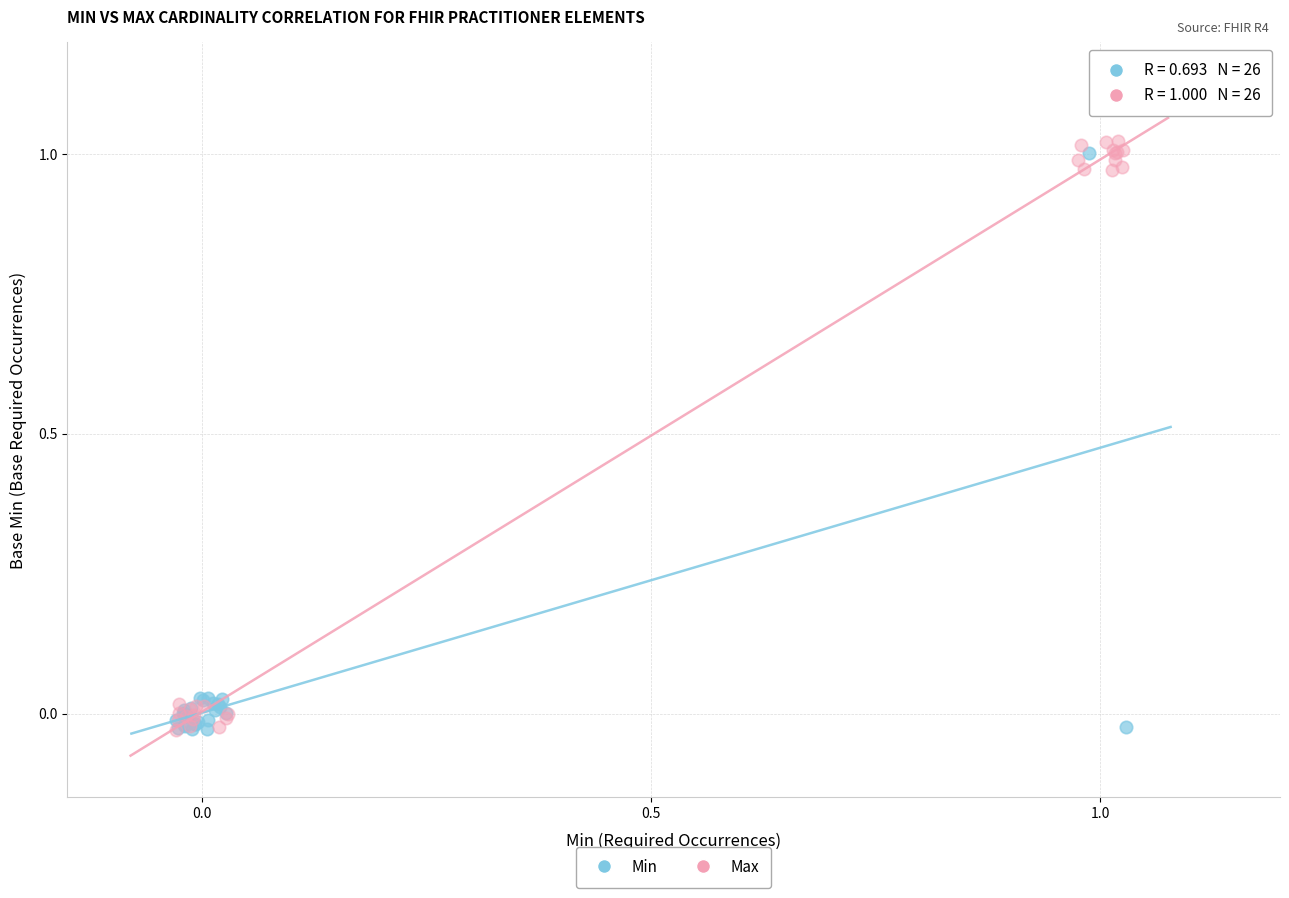

What are all the series names shown in the legend?

Min, Max